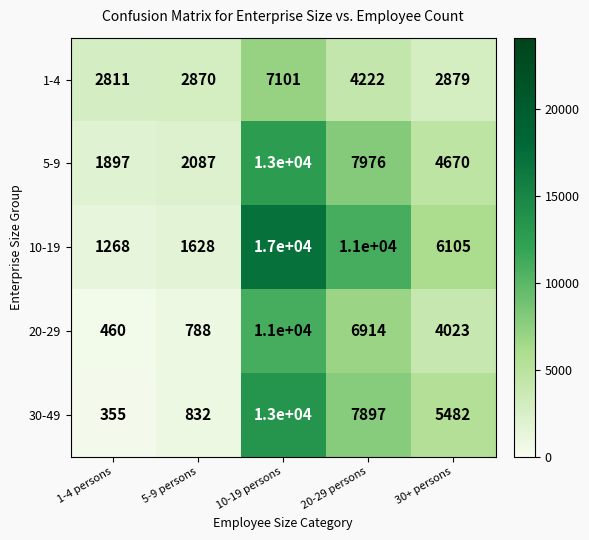

Reading right to left, what are all the values shown in this chart?

1-4: 30+ persons=2879	20-29 persons=4222	10-19 persons=7101	5-9 persons=2870	1-4 persons=2811
5-9: 30+ persons=4670	20-29 persons=7976	10-19 persons=13000	5-9 persons=2087	1-4 persons=1897
10-19: 30+ persons=6105	20-29 persons=11000	10-19 persons=17000	5-9 persons=1628	1-4 persons=1268
20-29: 30+ persons=4023	20-29 persons=6914	10-19 persons=11000	5-9 persons=788	1-4 persons=460
30-49: 30+ persons=5482	20-29 persons=7897	10-19 persons=13000	5-9 persons=832	1-4 persons=355